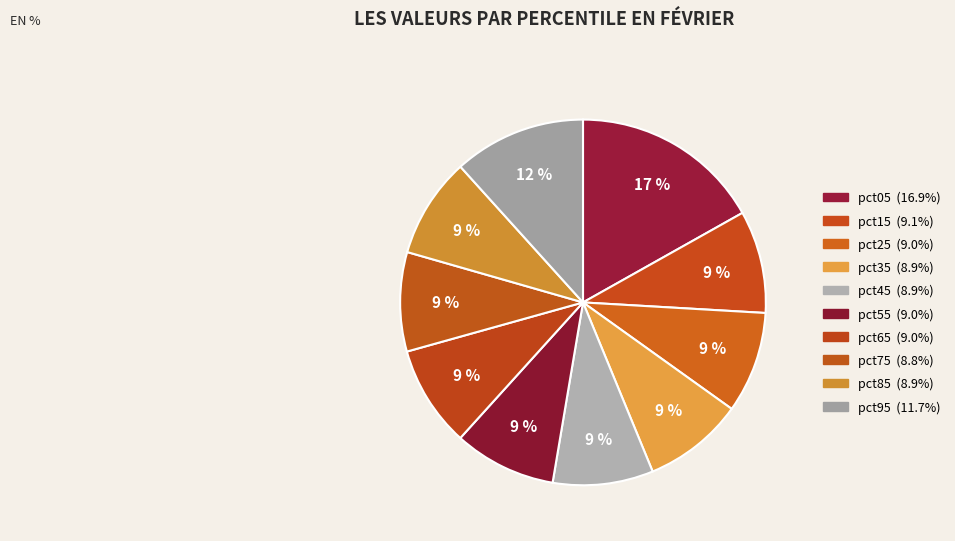

How many slices are in this pie chart?

10